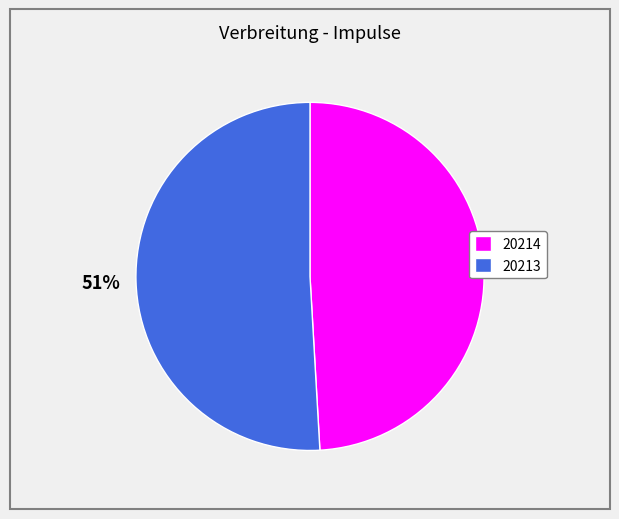

Combined, do 20213 and 20214 account for over 50%?

Yes